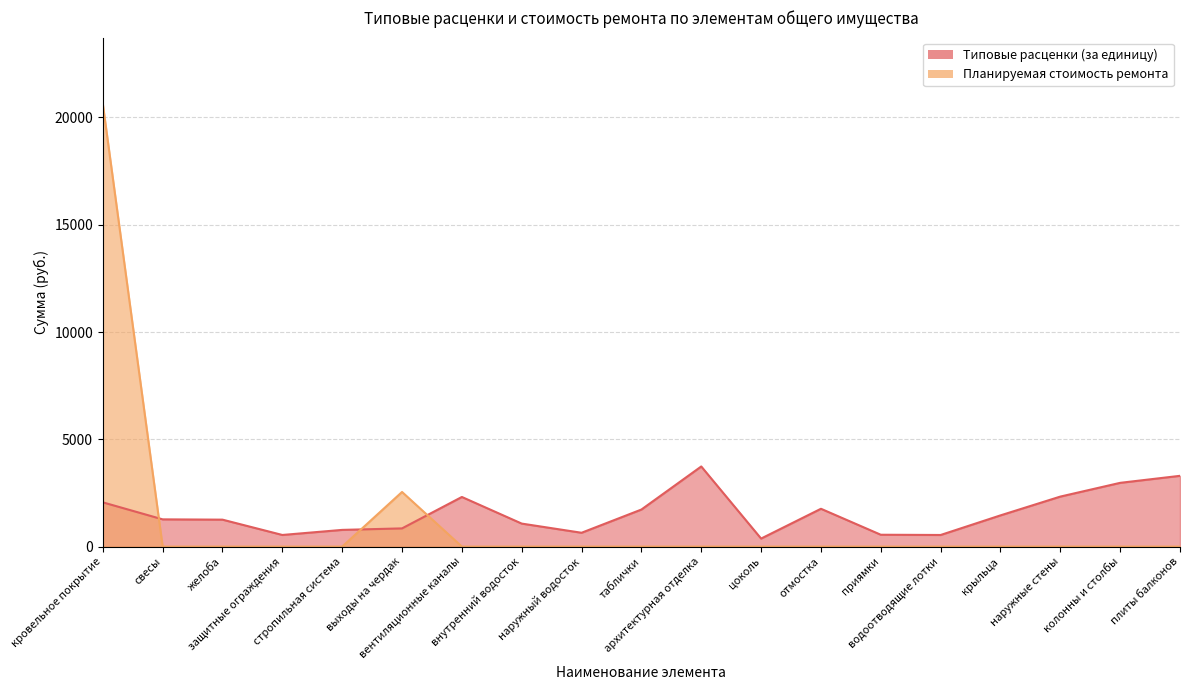

Does the chart display data point markers on the line(s)?

No